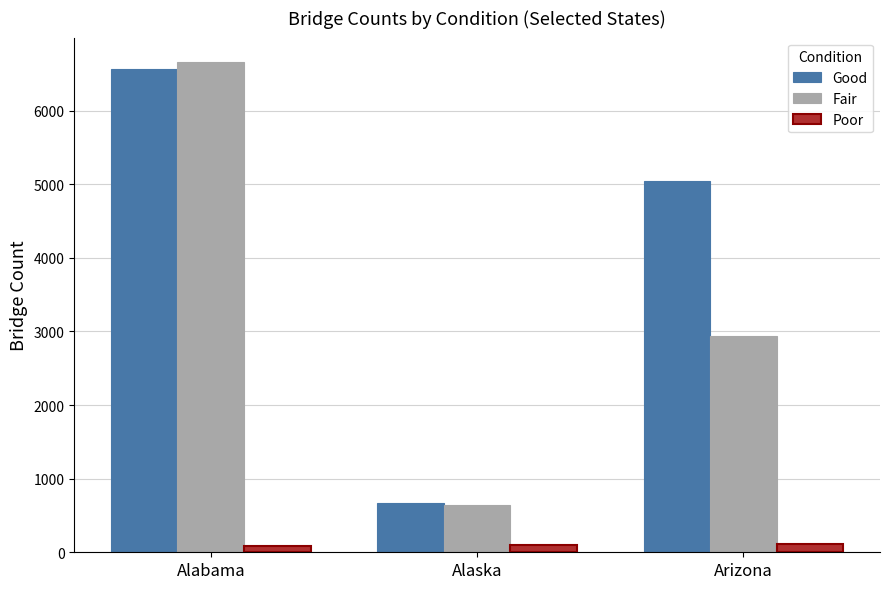

What is the difference between the highest and lowest values at Alaska?

571